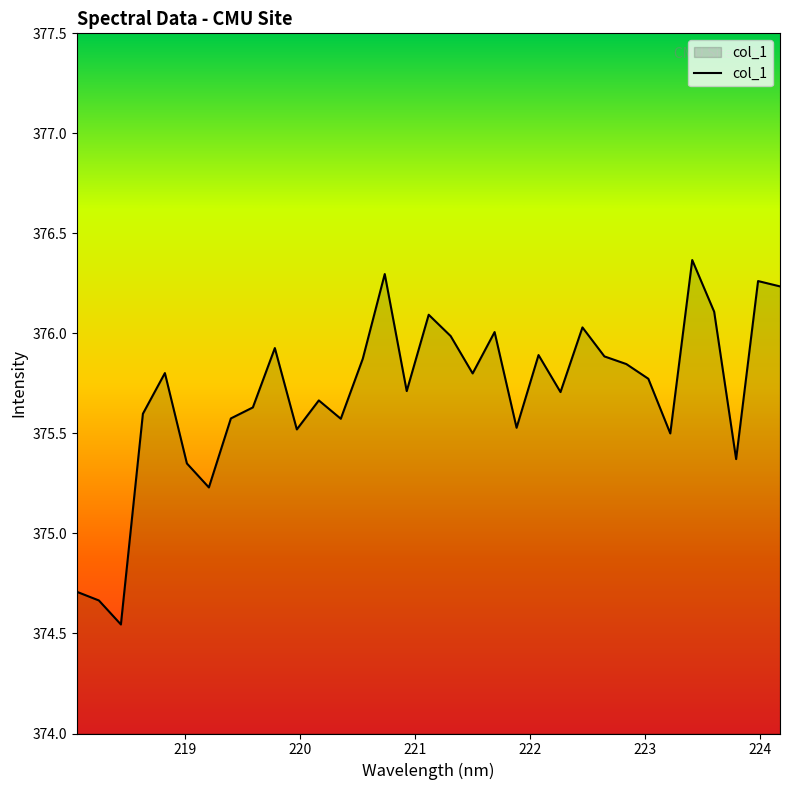

What is the difference between the maximum and minimum values?

1.8